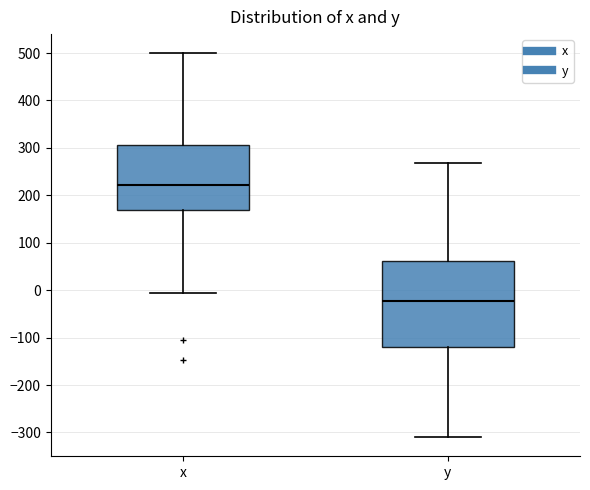

Where does the median line of the box for x sit on the y-axis? The values are not printed on the chart, so give them approximately, as read against the axis.

220